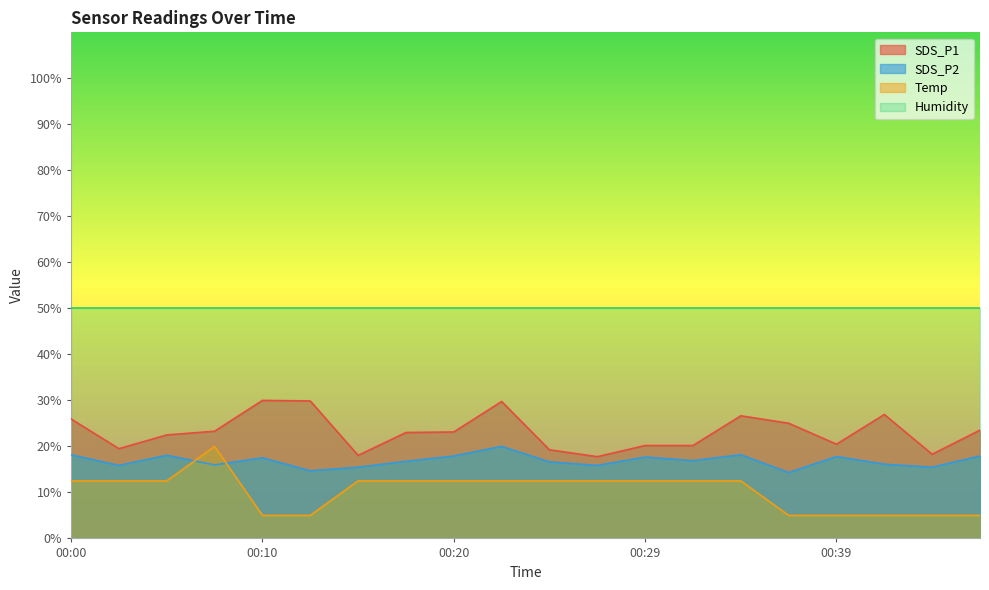

The value of Temp at 00:00 is 12.5. True or false?

True